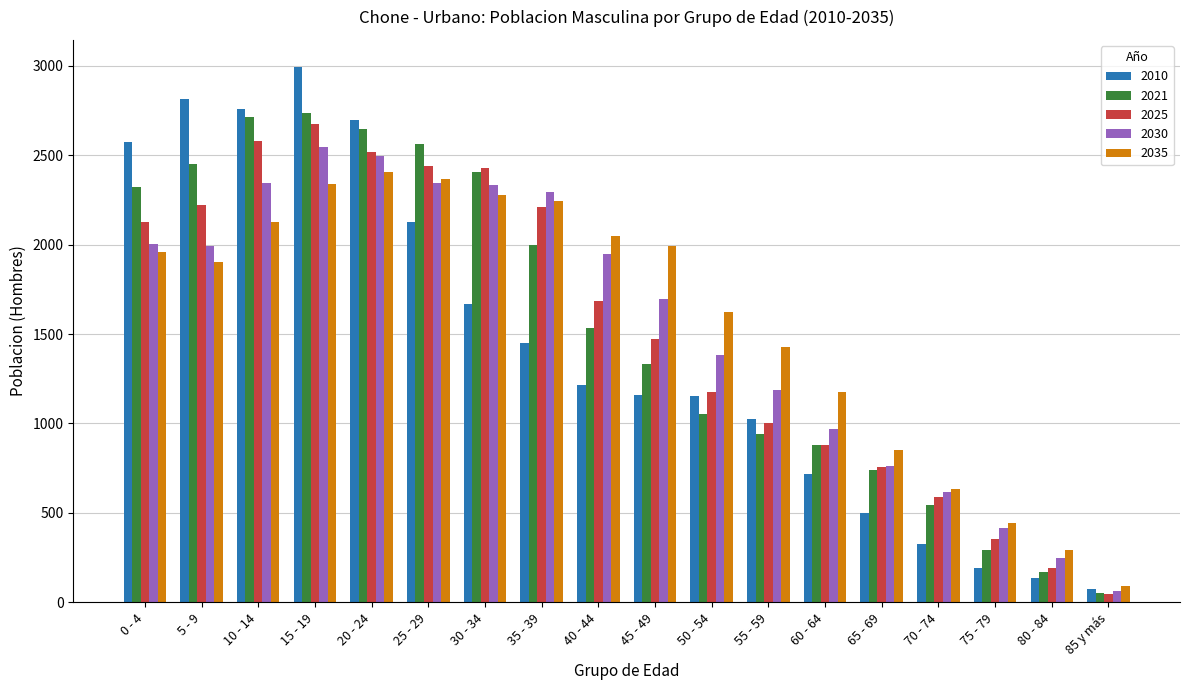

How many bars are there in total?

90